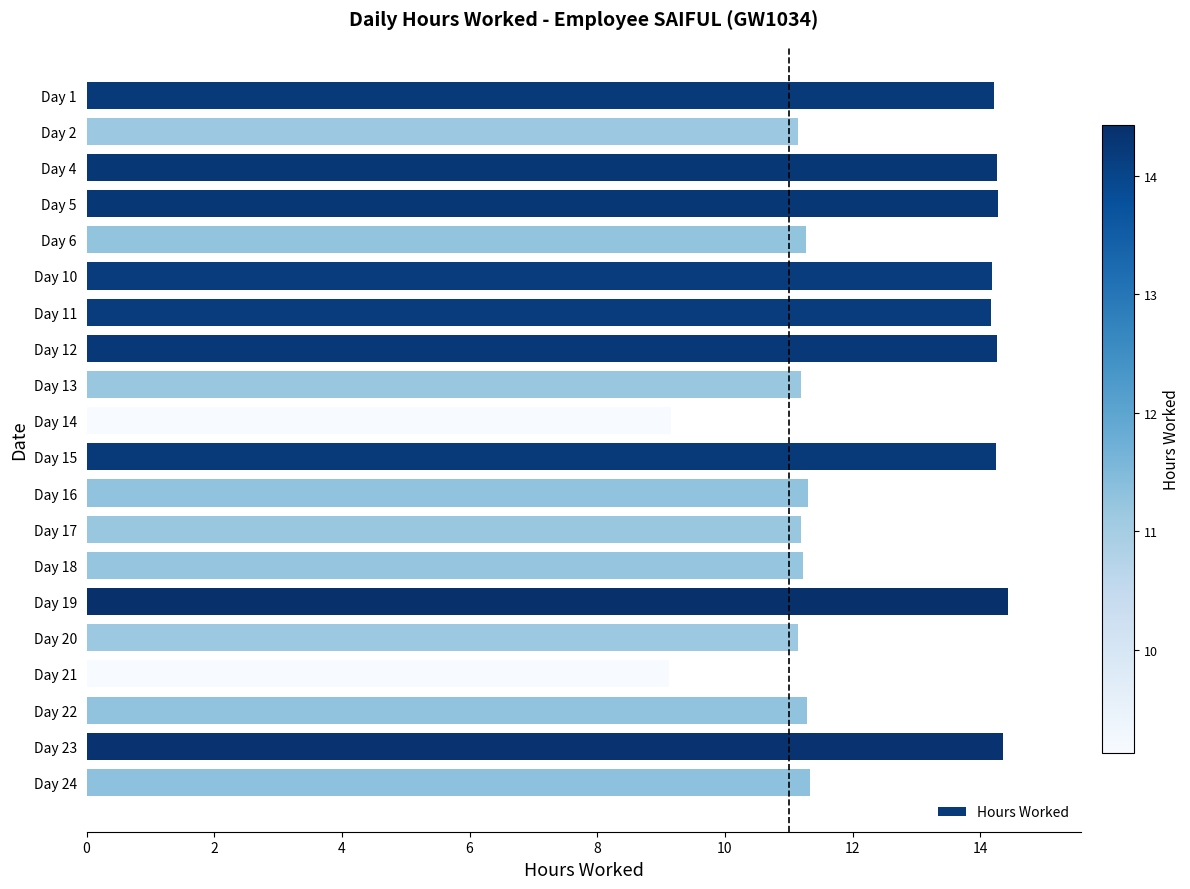

Which has a higher value, Day 21 or Day 1?

Day 1